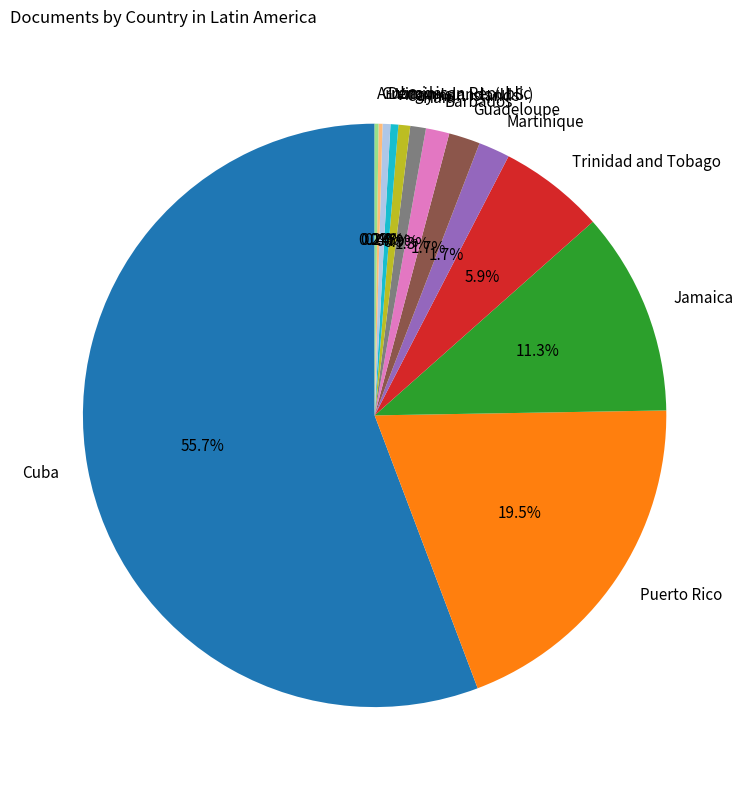

The Haïti slice represents 1% of the pie. True or false?

True